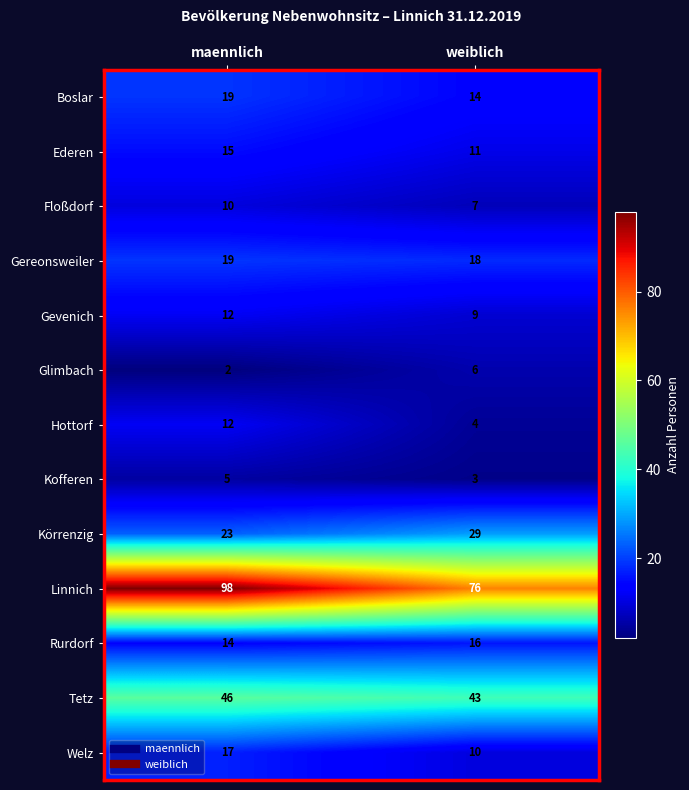

Between maennlich and weiblich, which series saw the biggest shift?

Linnich